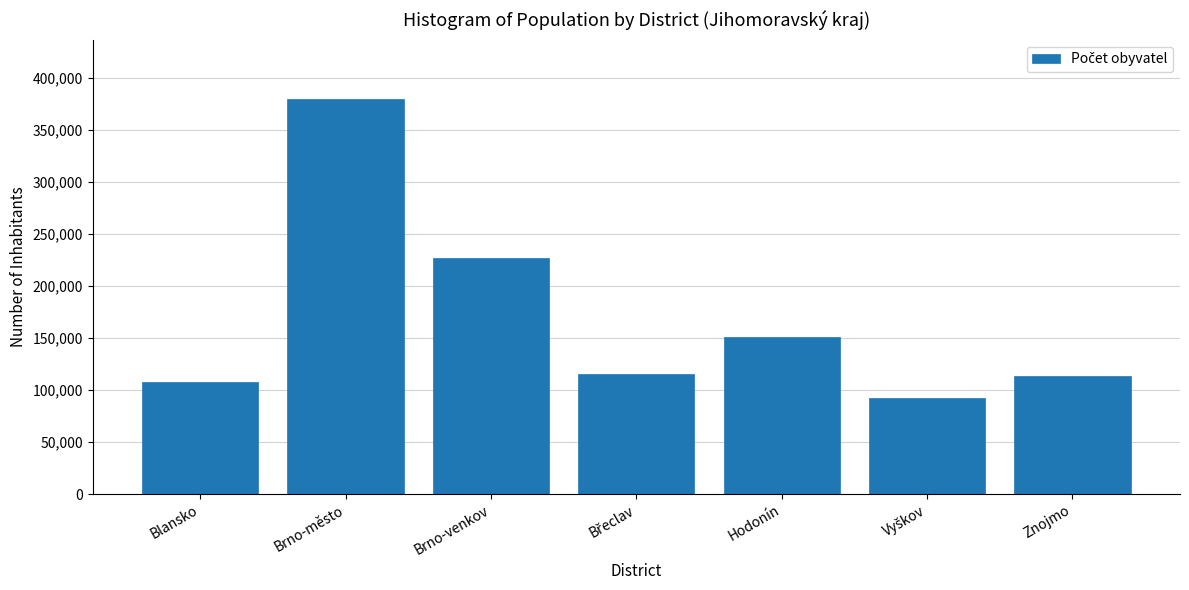

The value at Hodonín is 229845. True or false?

False